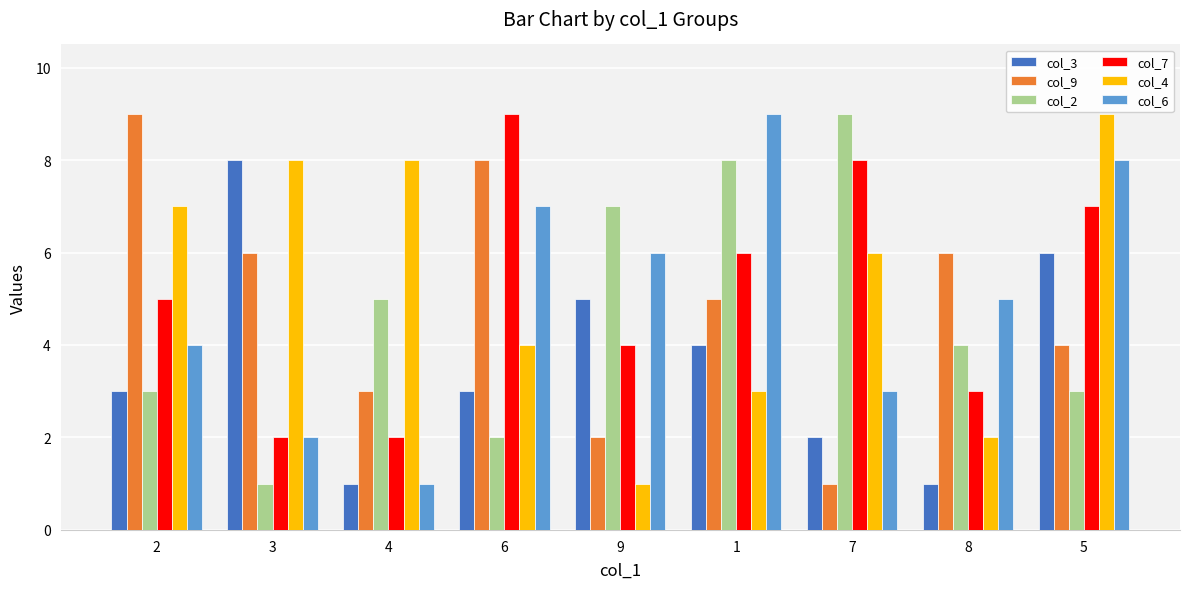

What is the total value across all series at 5?

37